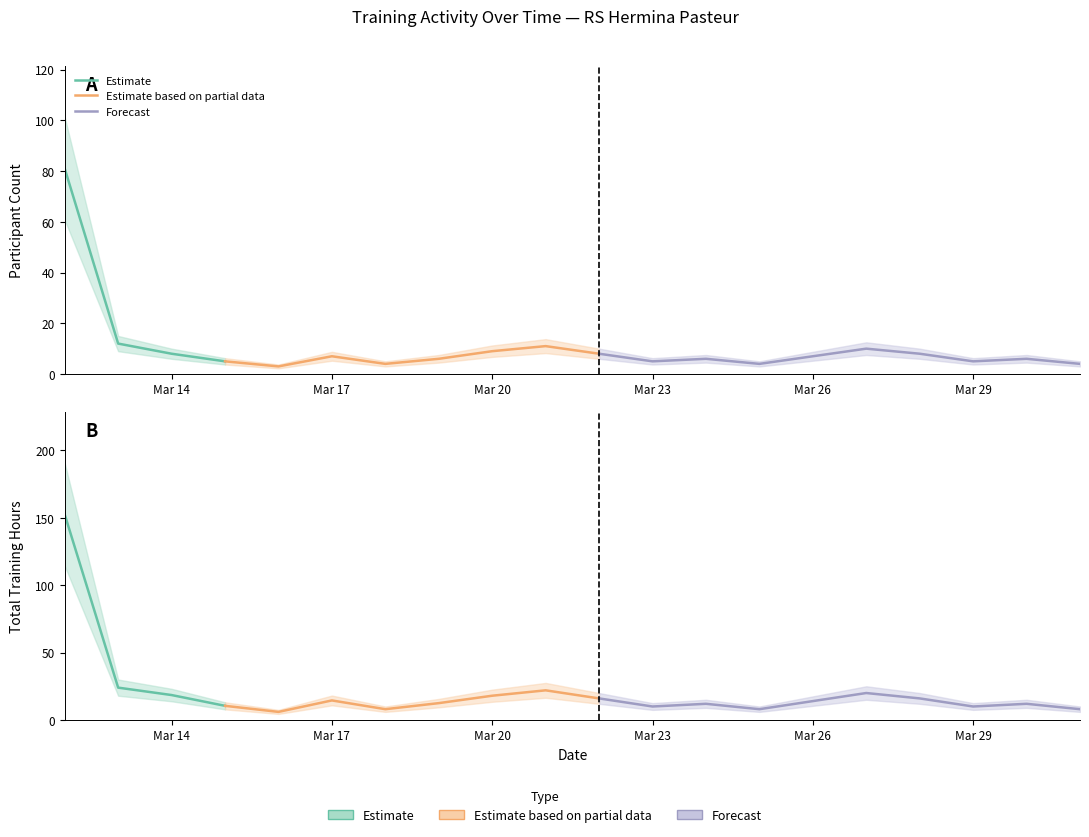

What is the average value of the Participant Count series?

10.4